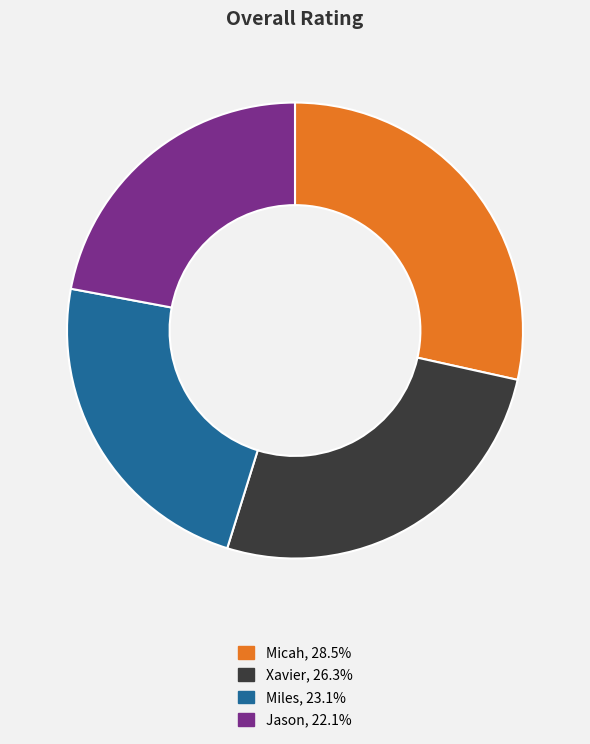

Approximately how many times larger is the value at Miles, 23.1% compared to Micah, 28.5%?

0.8